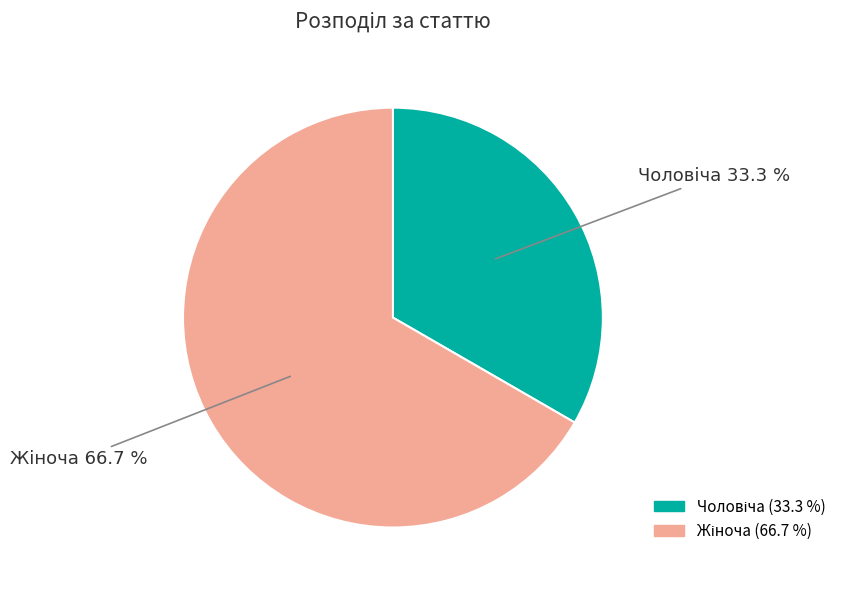

Is there any slice that represents more than half of the pie?

Yes